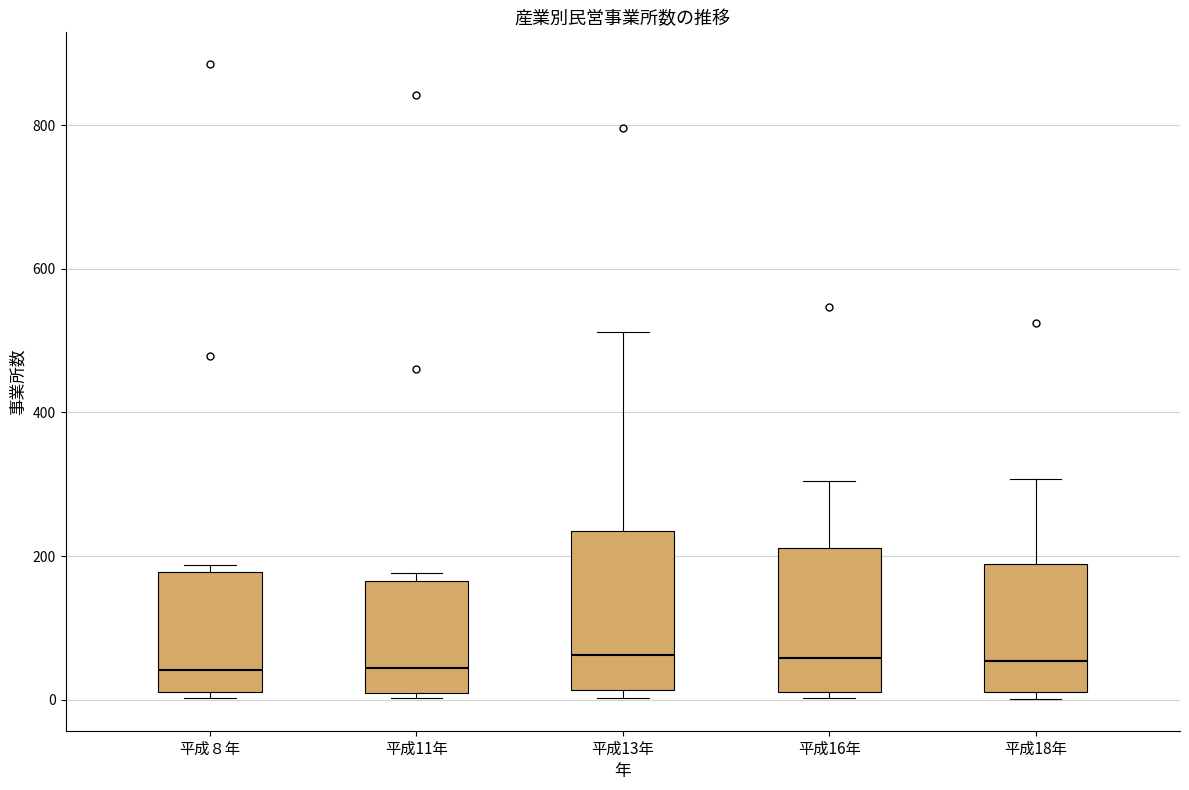

Comparing the boxes themselves (not the whiskers), which one is the tallest?

平成13年